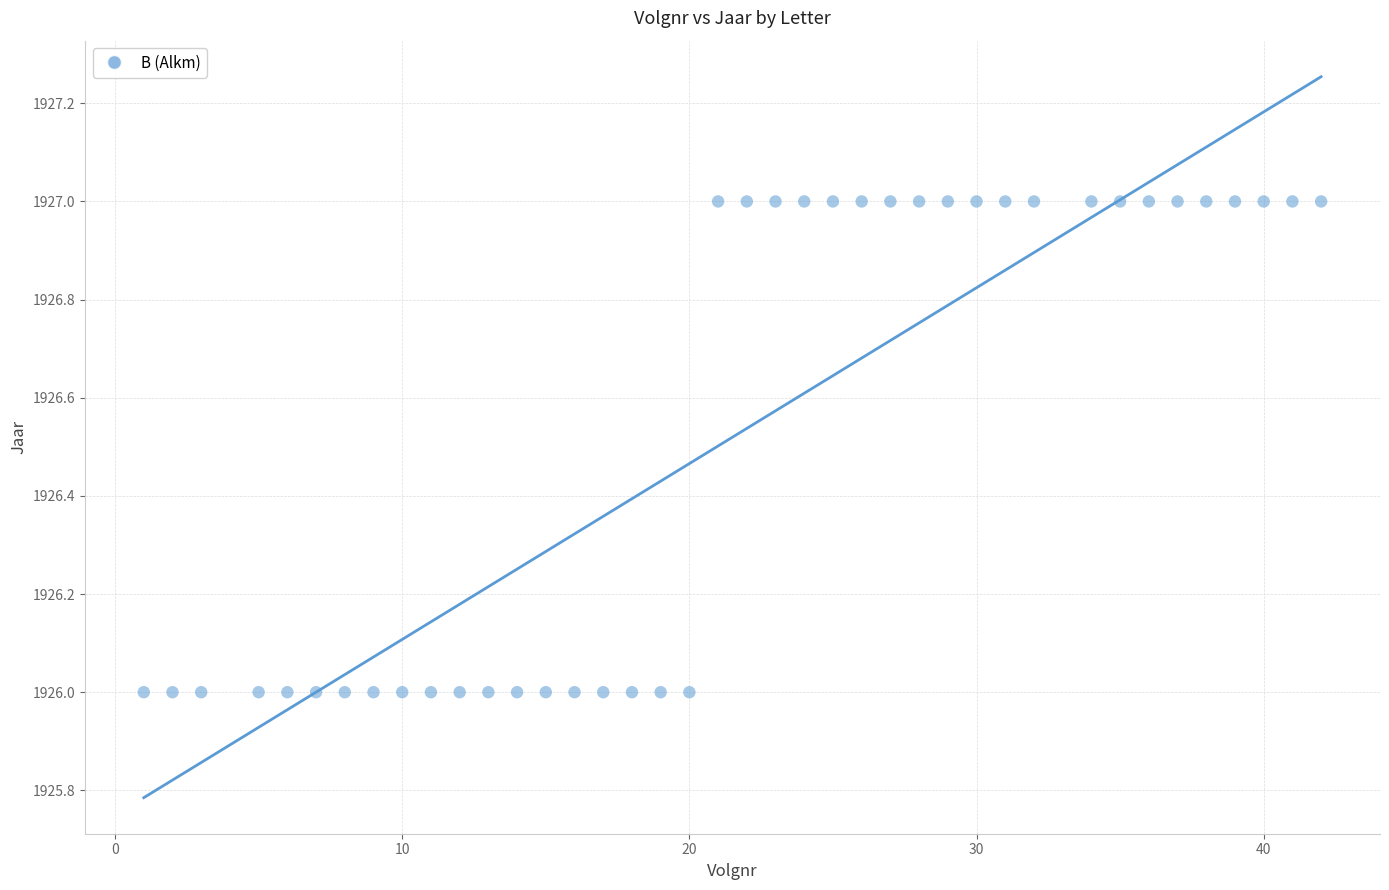

What is the range of X values (max minus min)?

41